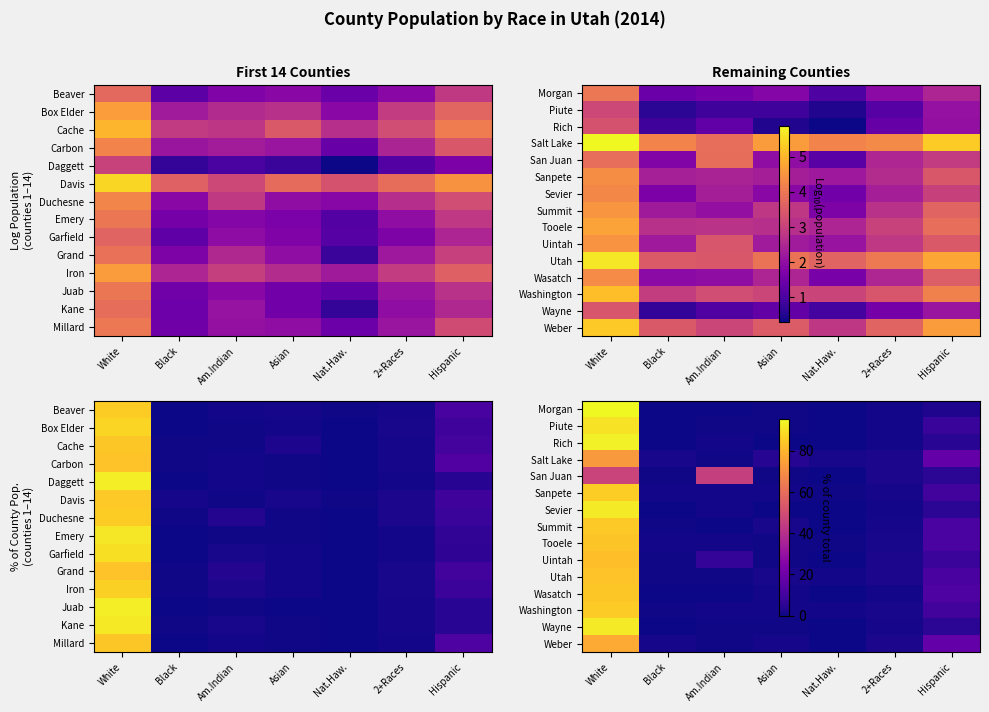

How many series are shown in this chart?

15